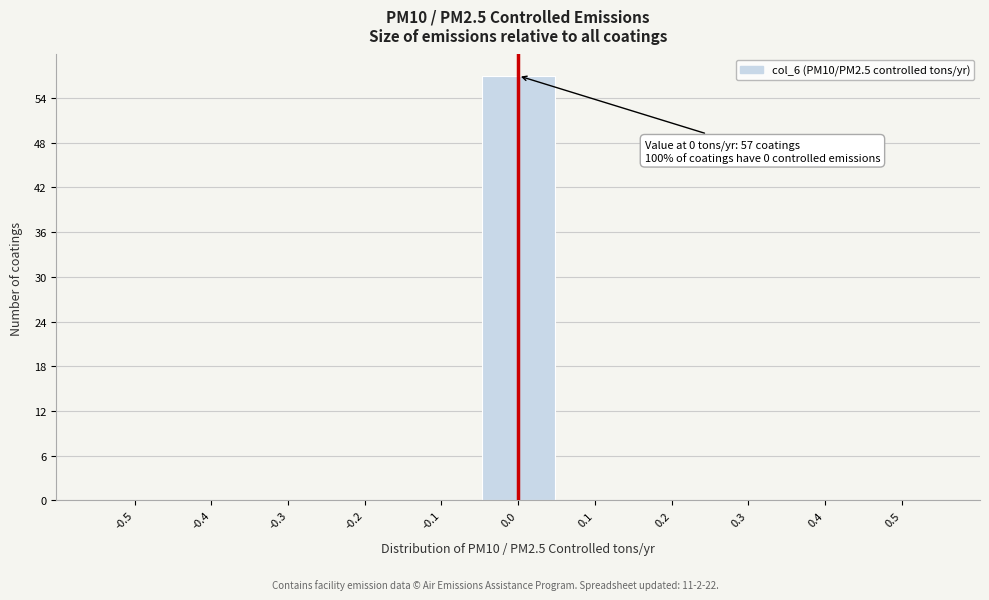

Reading left to right, extract all data points from this chart.

-0.5=0	-0.4=0	-0.3=0	-0.2=0	-0.1=0	0.0=57	0.1=0	0.2=0	0.3=0	0.4=0	0.5=0